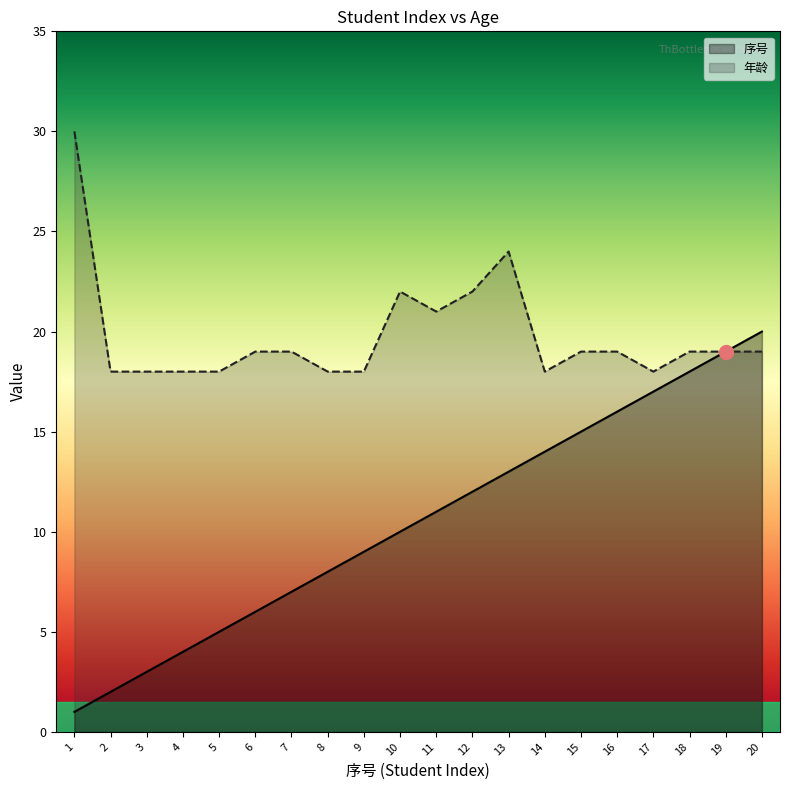

What is the total value across all series at 13?

37